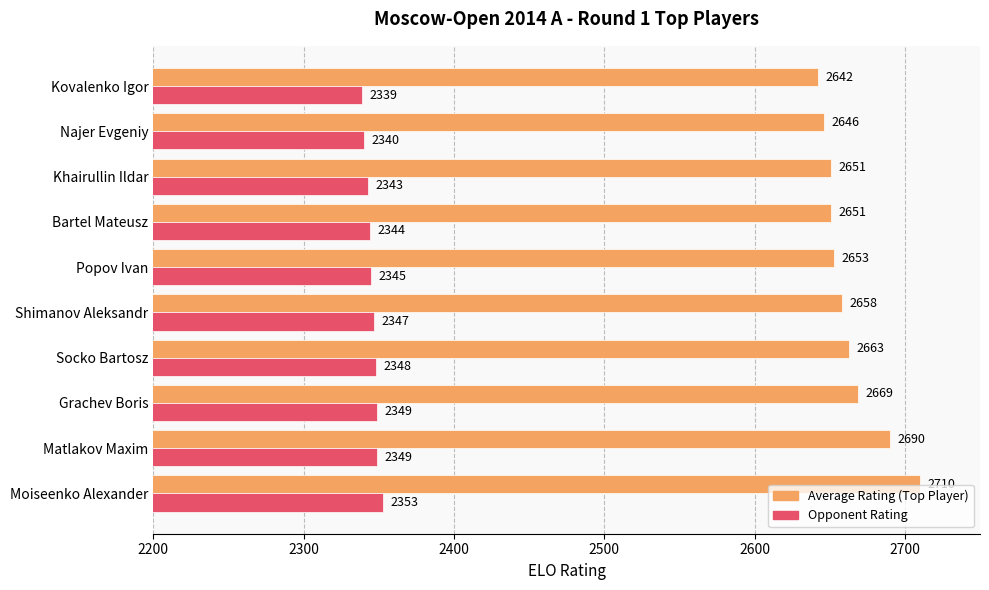

At which category is the sum across all series the highest?

Moiseenko Alexander